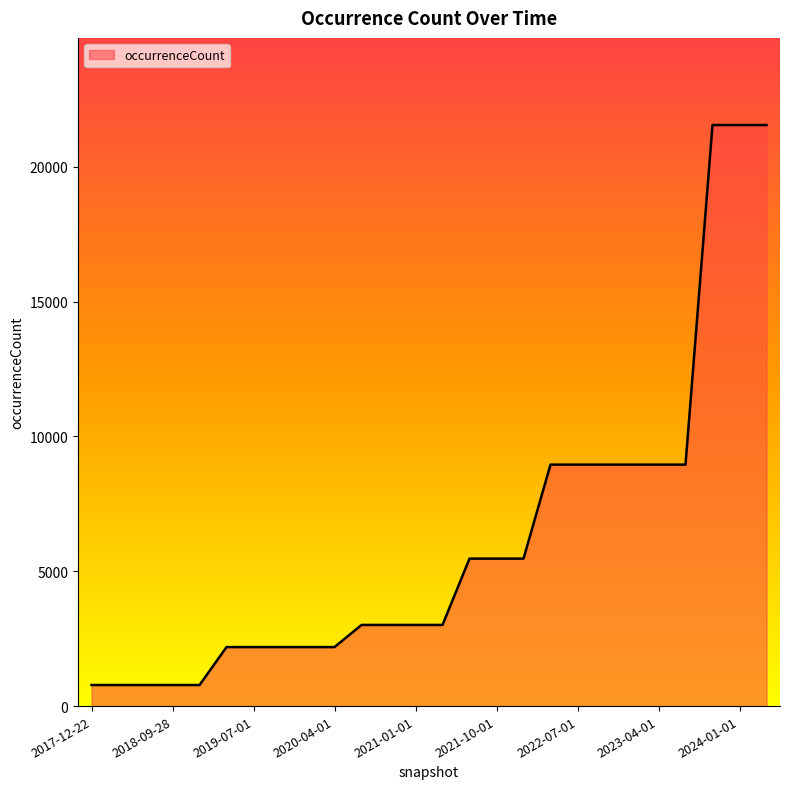

What is the maximum value shown in the chart?

21544